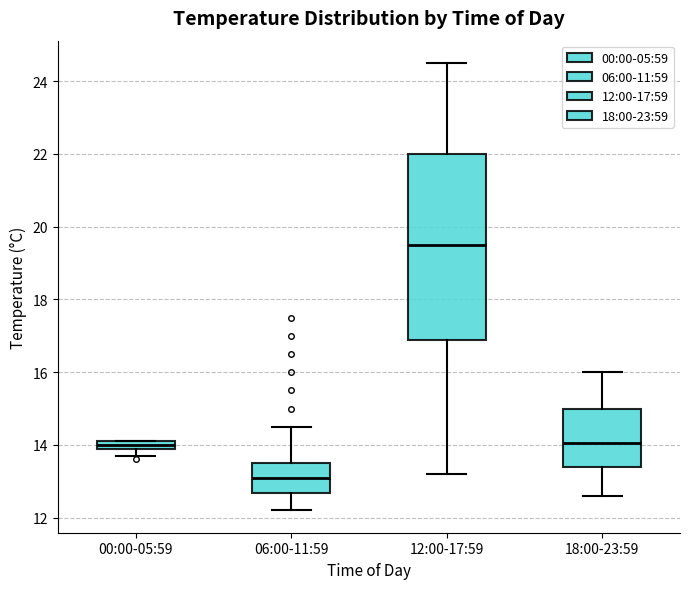

Where does the lower whisker of the box for 18:00-23:59 end on the y-axis? The values are not printed on the chart, so give them approximately, as read against the axis.

12.6